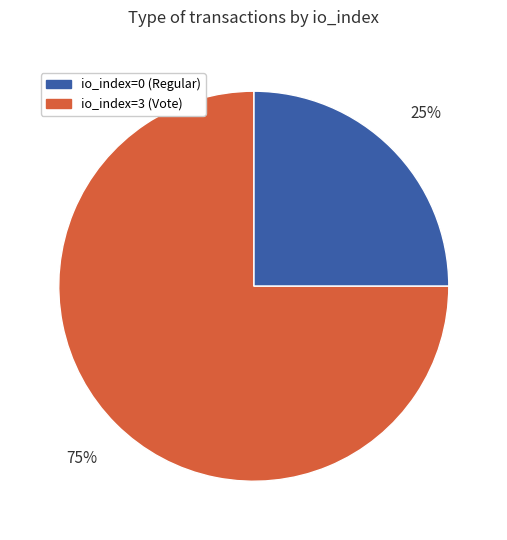

What percentage is the io_index=3 (Vote) slice, to the nearest percent?

75%